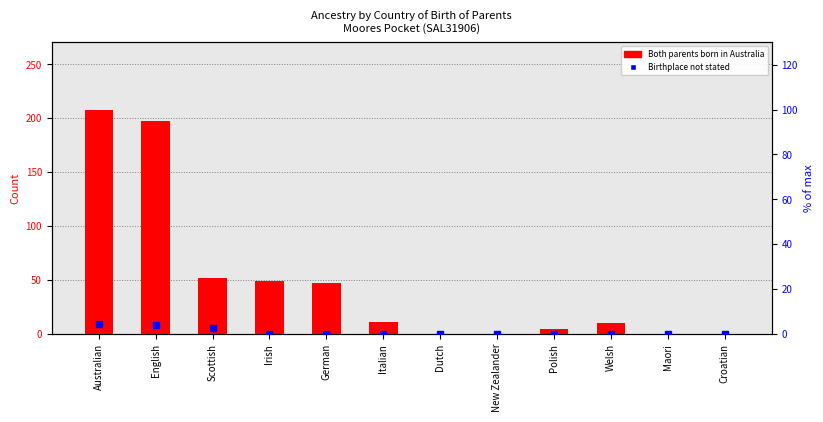

What is the difference between the maximum and minimum values in the Both parents born in Australia series?

208.0